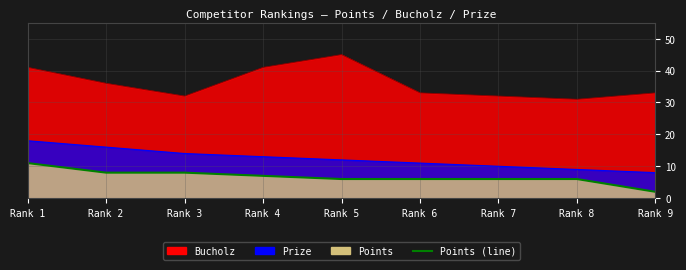

What is the sum of all Prize values?

111